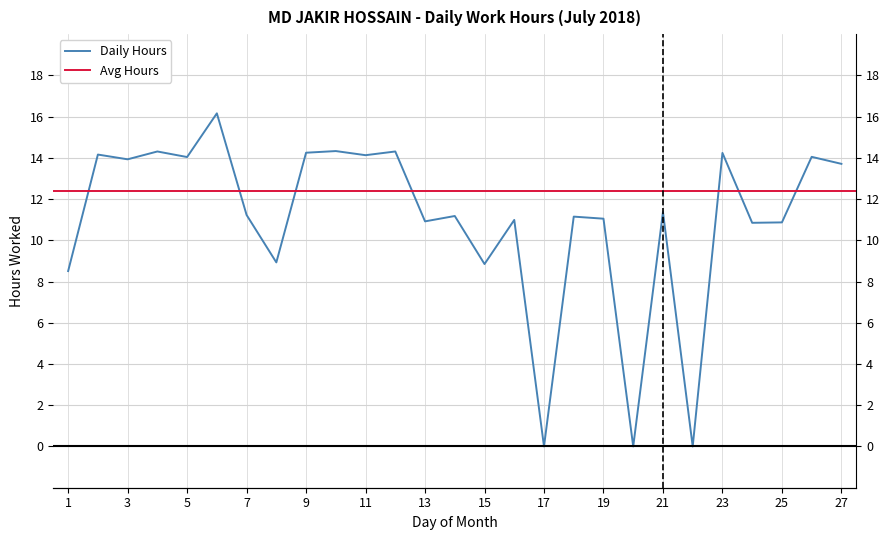

Reading left to right, transcribe all the data shown in this chart.

1=8.5	2=14.2	3=13.9	4=14.3	5=14.0	6=16.2	7=11.2	8=8.9	9=14.2	10=14.3	11=14.1	12=14.3	13=10.9	14=11.2	15=8.8	16=11.0	17=0.0	18=11.2	19=11.1	20=0.0	21=11.4	22=0.0	23=14.2	24=10.8	25=10.9	26=14.1	27=13.7